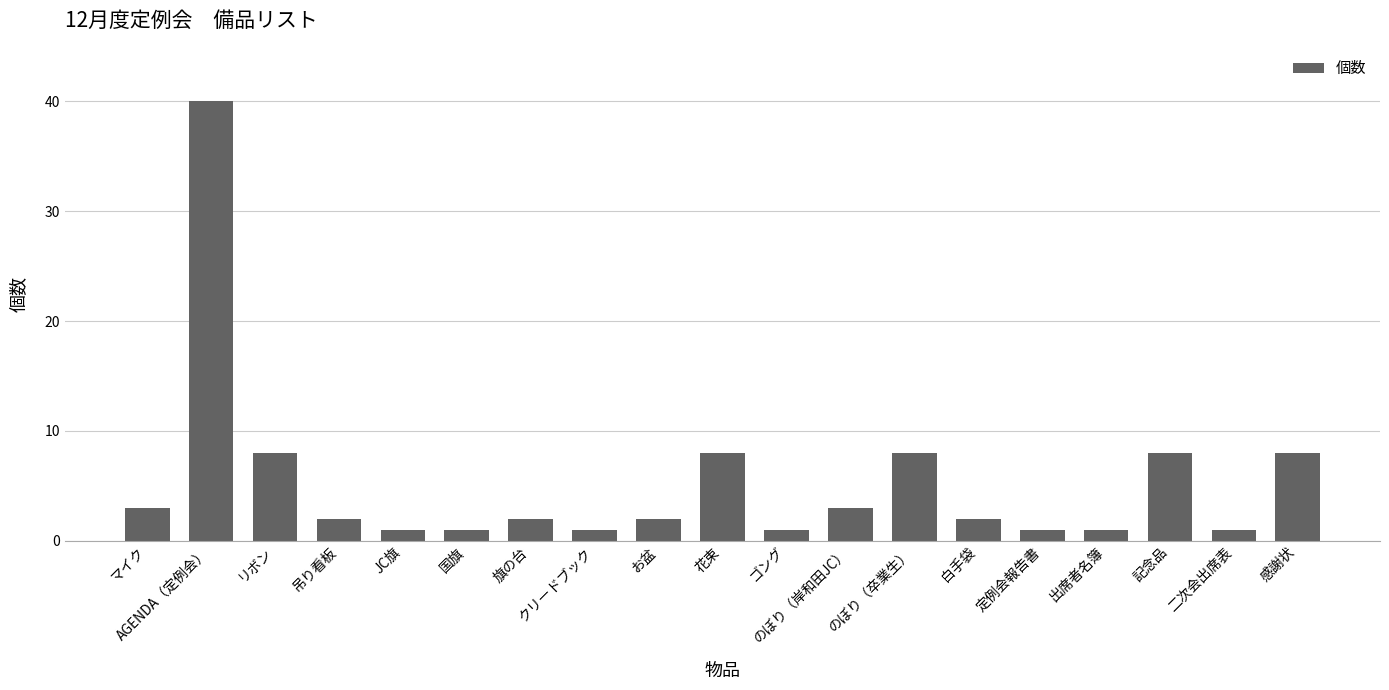

What is the difference between the values at のぼり（卒業生） and 定例会報告書?

7